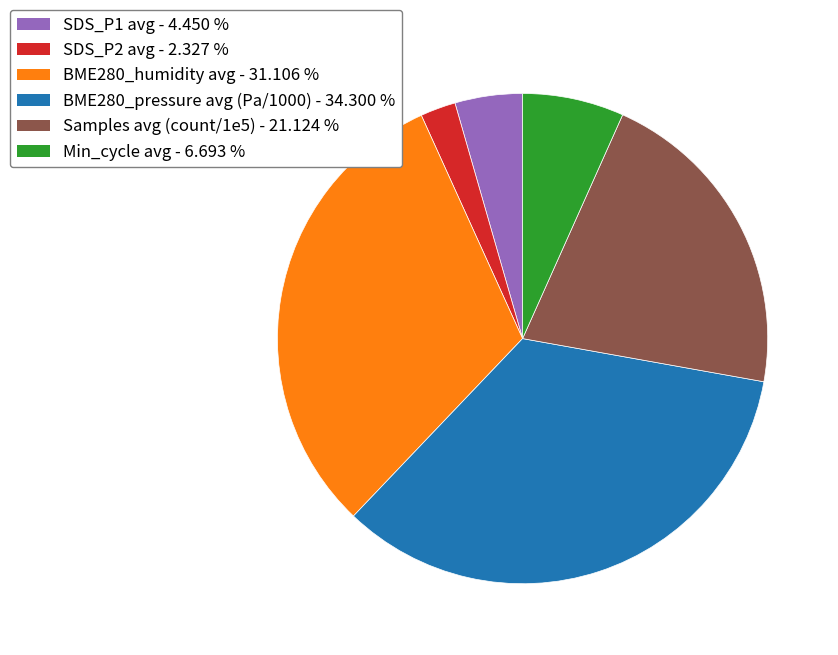

Is there a majority slice in this chart?

No